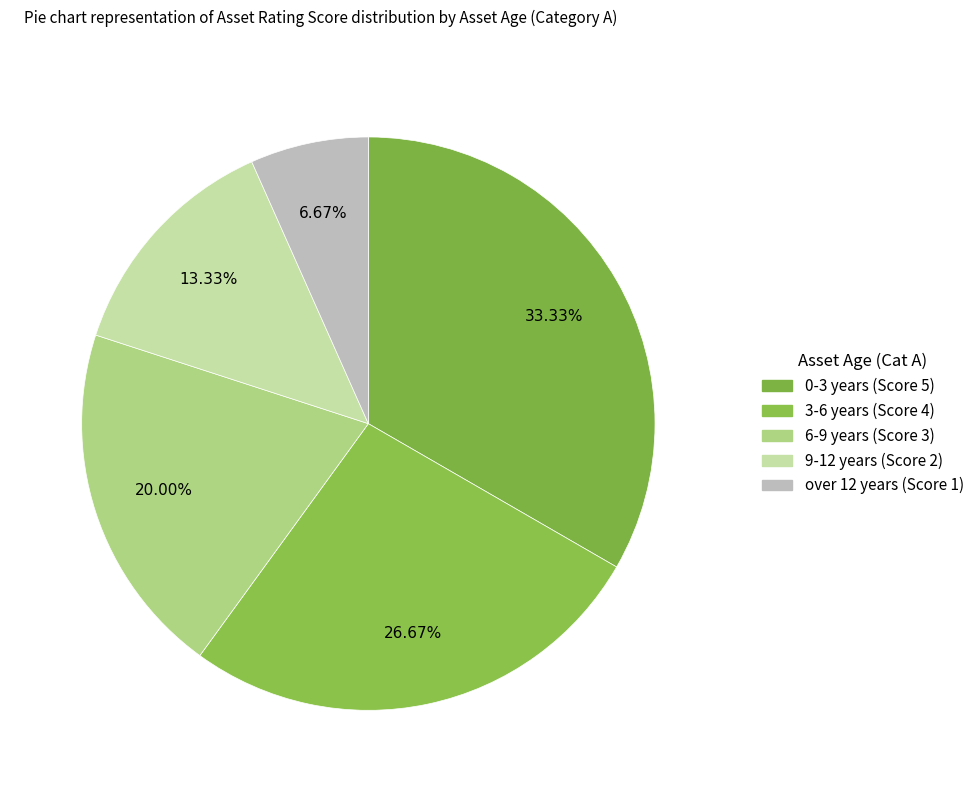

Count the number of slices in the pie.

5